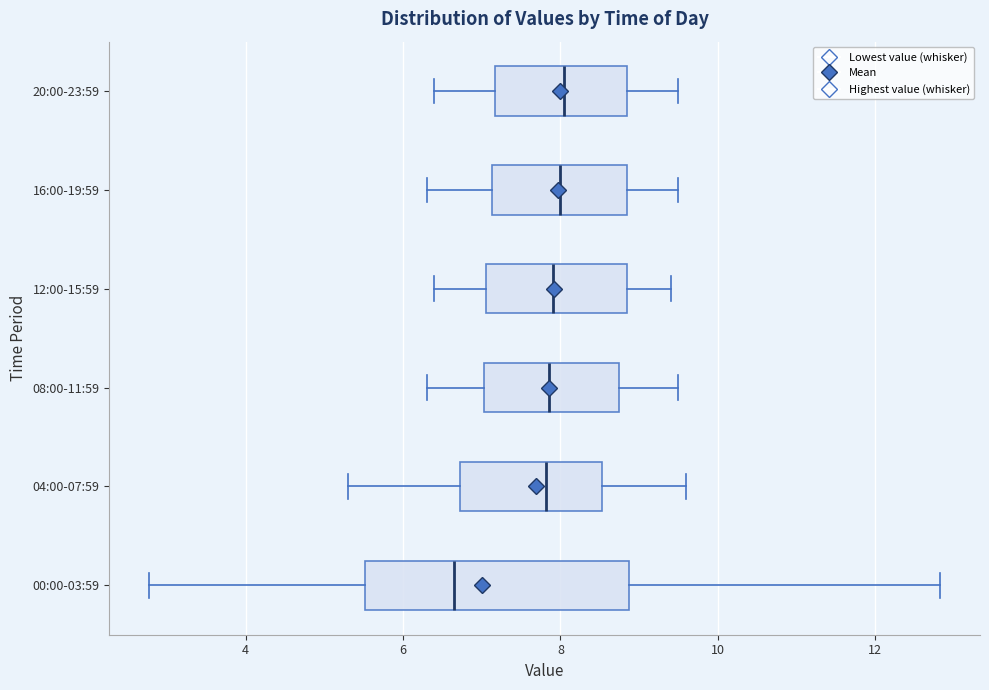

Reading bottom to top, transcribe this box plot: for each box, give where its median line is, the range the box spans, and where its two whiskers end, as read against the x-axis. The values are not printed on the chart, so give them approximately, as read against the axis.

00:00-03:59: median 6.6, box 5.6 to 8.8, whiskers 2.8 to 12.8
04:00-07:59: median 7.8, box 6.8 to 8.6, whiskers 5.4 to 9.6
08:00-11:59: median 7.8, box 7.0 to 8.8, whiskers 6.4 to 9.6
12:00-15:59: median 8.0, box 7.0 to 8.8, whiskers 6.4 to 9.4
16:00-19:59: median 8.0, box 7.2 to 8.8, whiskers 6.4 to 9.6
20:00-23:59: median 8.0, box 7.2 to 8.8, whiskers 6.4 to 9.6